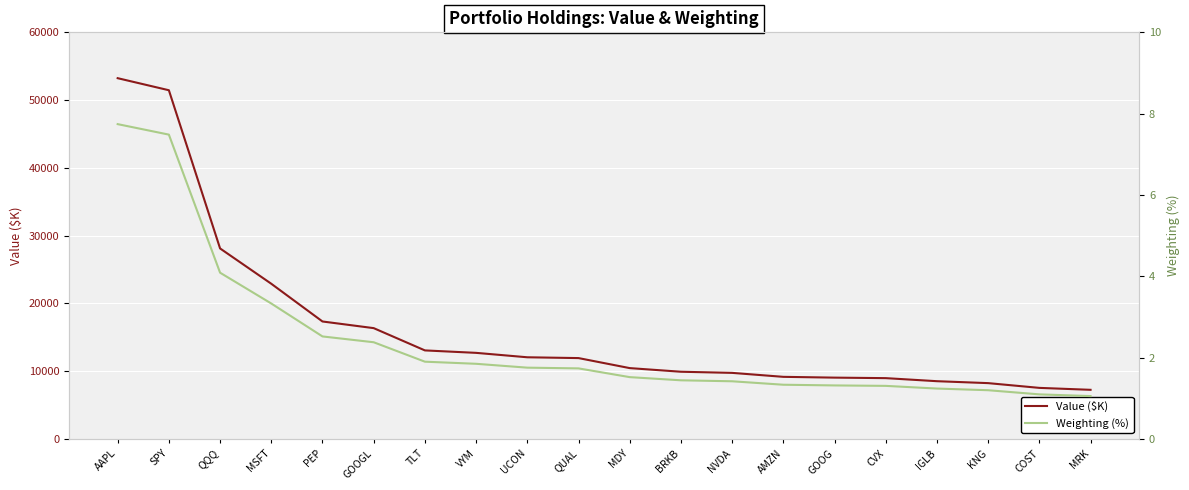

True or false: Weighting (%) has more than 0 points higher than both neighbors.

False